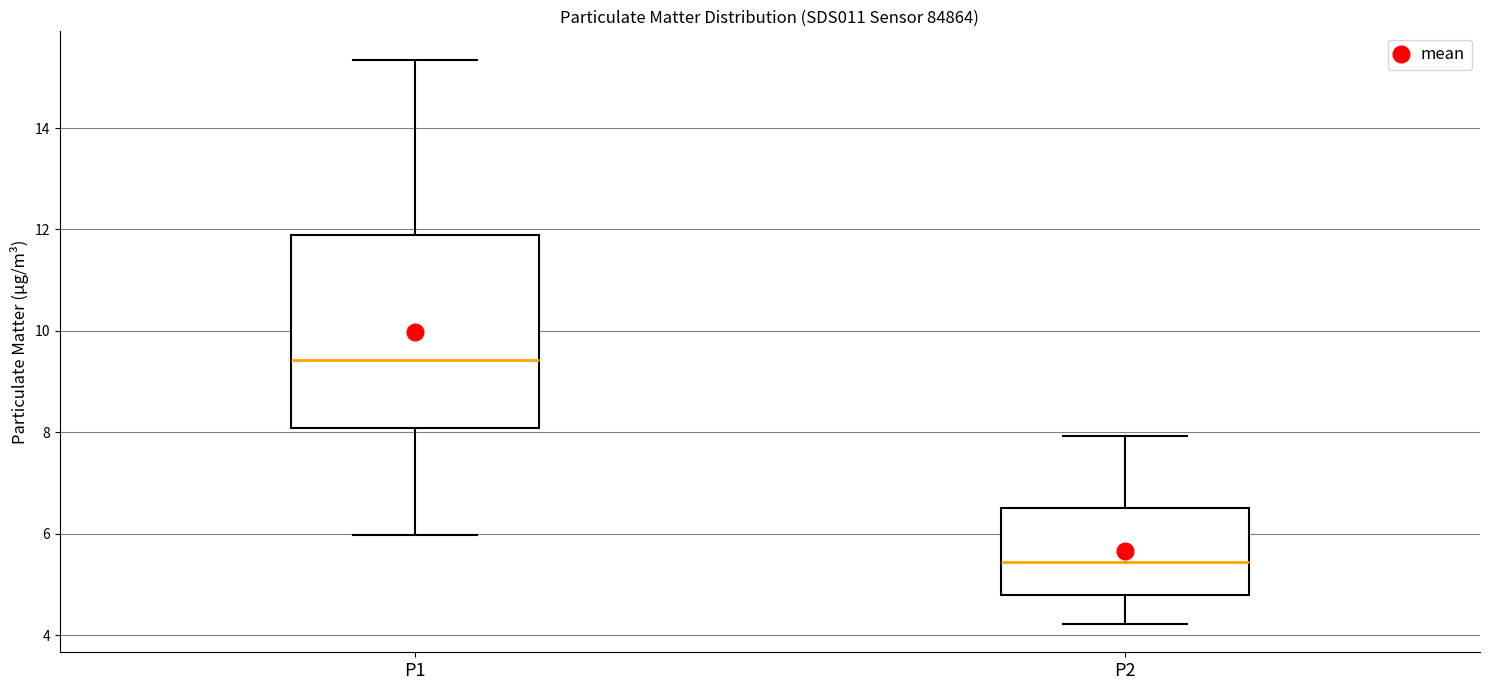

Reading left to right, read every box against the y-axis: the position of its median line, the range the box covers, and the ends of its whiskers. The values are not printed on the chart, so give them approximately, as read against the axis.

P1: median 9.4, box 8.0 to 11.8, whiskers 6.0 to 15.4
P2: median 5.4, box 4.8 to 6.6, whiskers 4.2 to 8.0